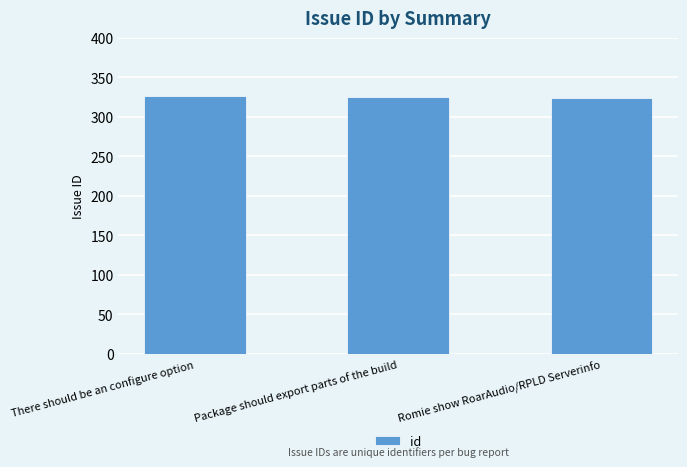

What is the minimum value shown in the chart?

324